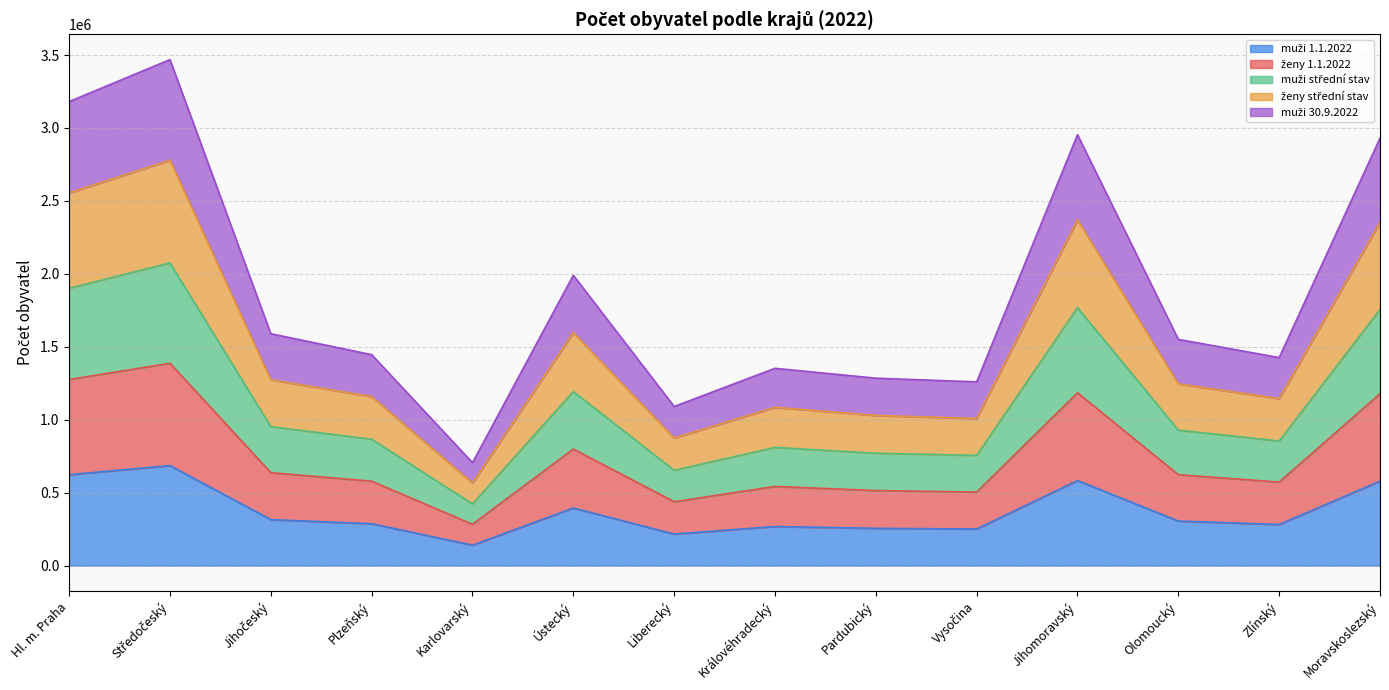

At which category is the sum across all series the highest?

Středočeský